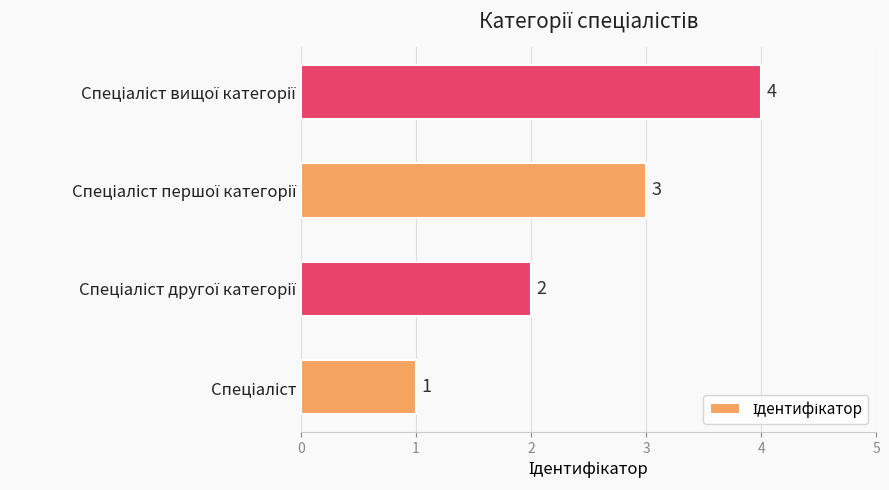

What is the difference between the maximum and minimum values?

3